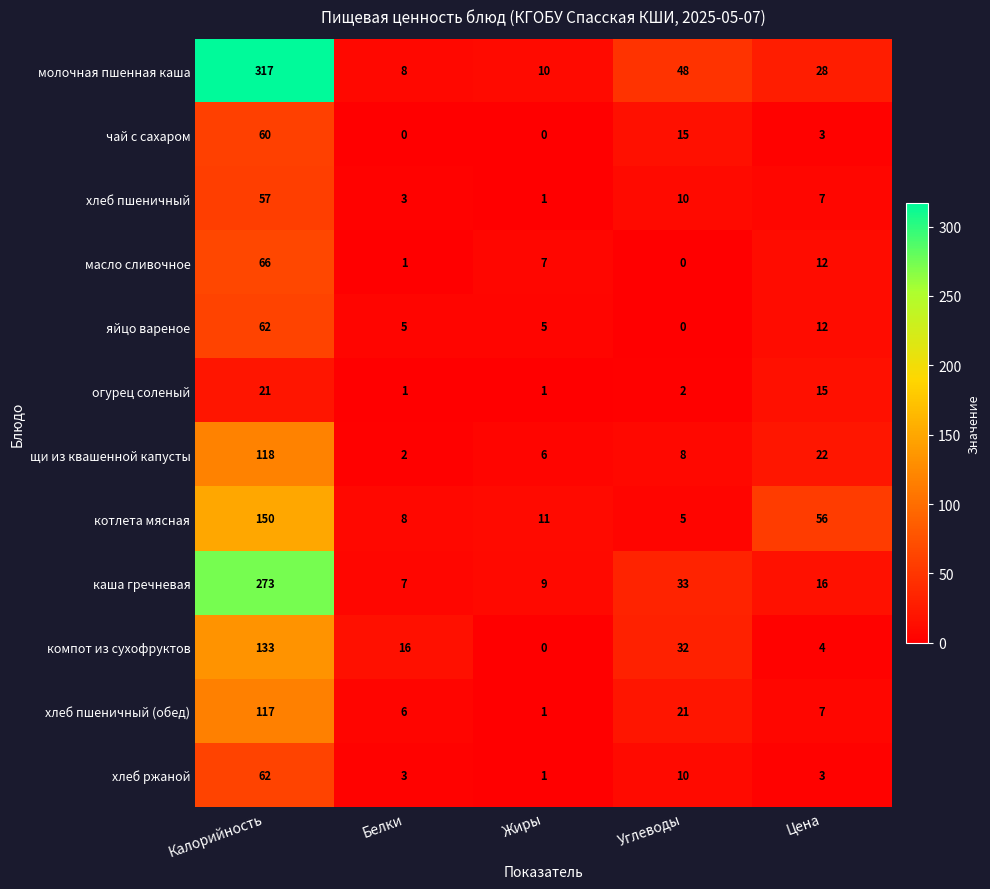

At which label does каша гречневая first exceed 16?

Калорийность